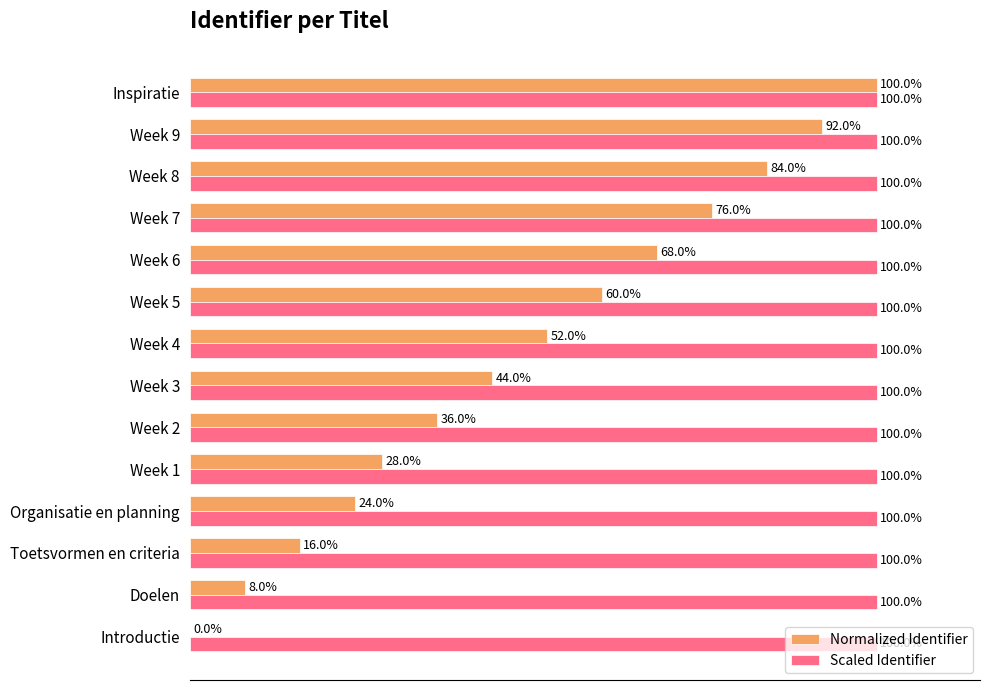

Which series changed the most between Week 2 and Week 7?

Normalized Identifier